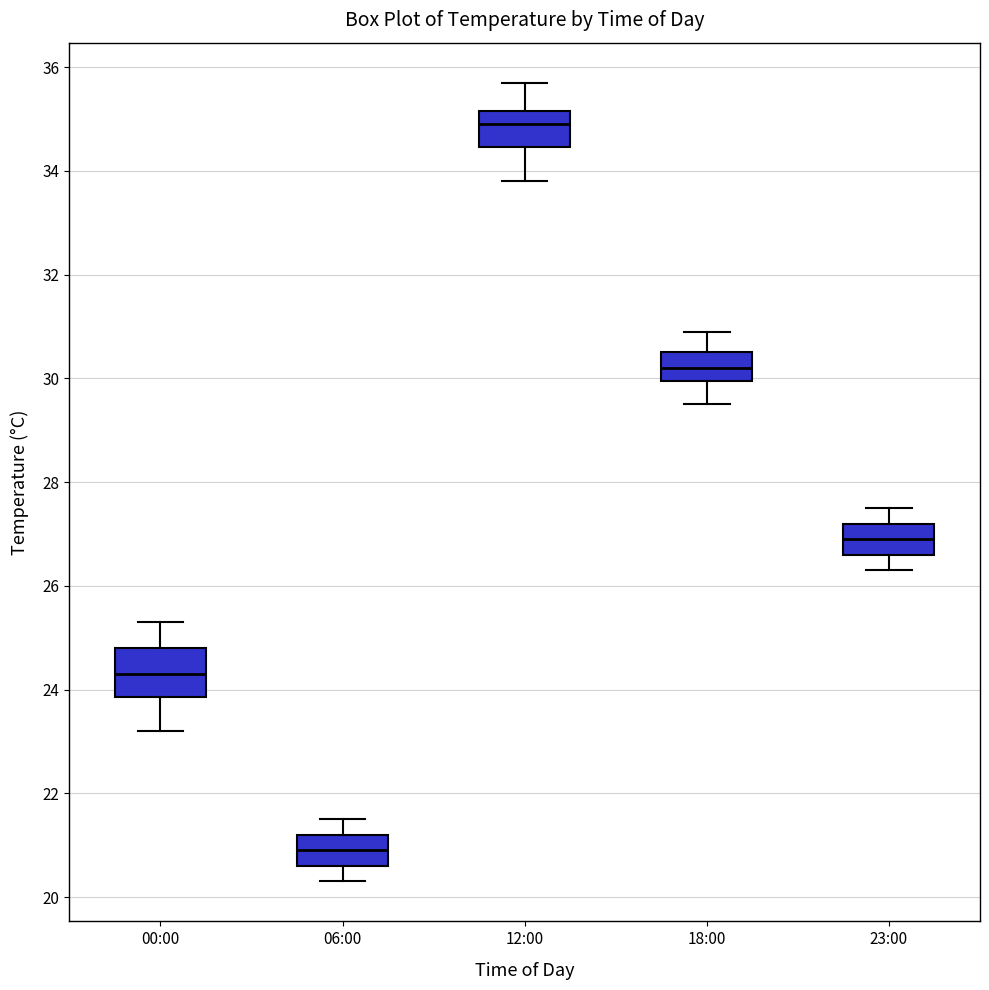

Reading left to right, read every box against the y-axis: the position of its median line, the range the box covers, and the ends of its whiskers. The values are not printed on the chart, so give them approximately, as read against the axis.

00:00: median 24.4, box 23.8 to 24.8, whiskers 23.2 to 25.4
06:00: median 21.0, box 20.6 to 21.2, whiskers 20.4 to 21.6
12:00: median 35.0, box 34.4 to 35.2, whiskers 33.8 to 35.8
18:00: median 30.2, box 30.0 to 30.6, whiskers 29.6 to 31.0
23:00: median 27.0, box 26.6 to 27.2, whiskers 26.4 to 27.6